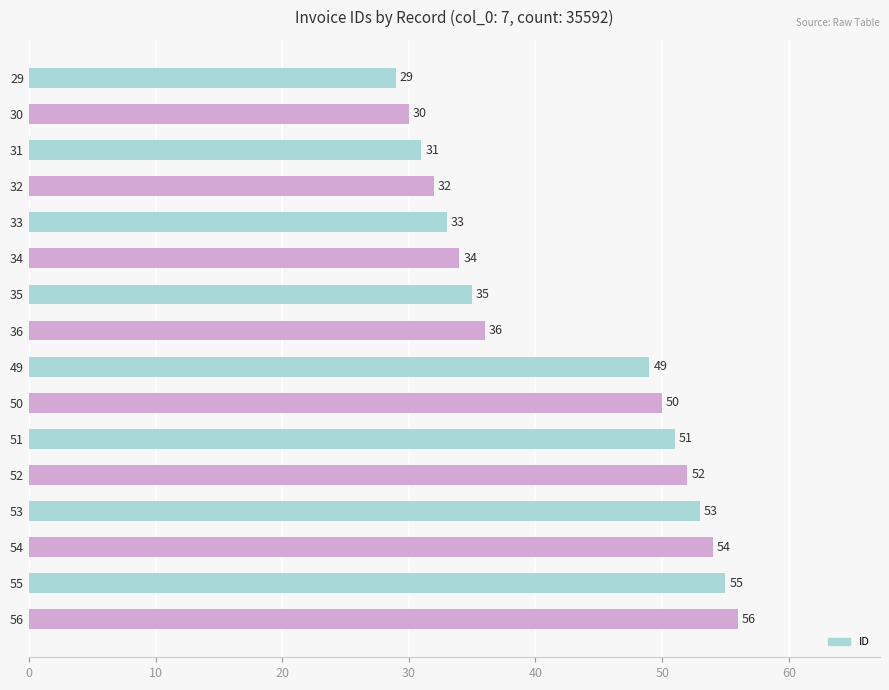

Approximately how many times larger is the value at 54 compared to 33?

1.6